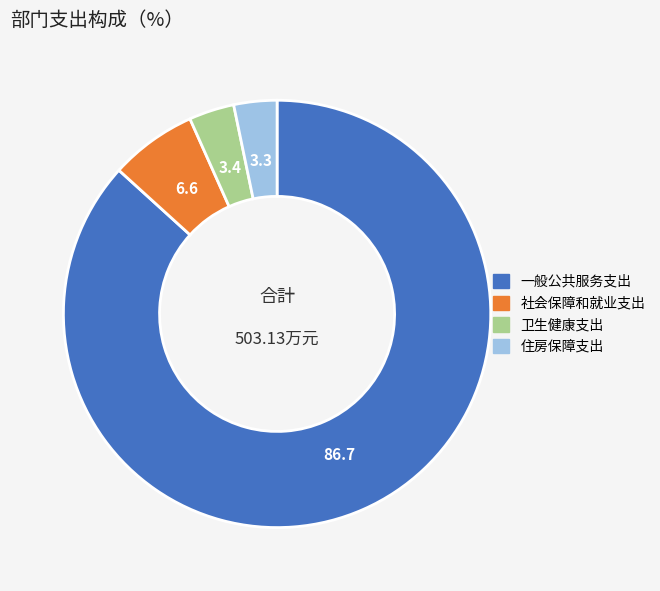

The 住房保障支出 slice represents 3% of the pie. True or false?

True